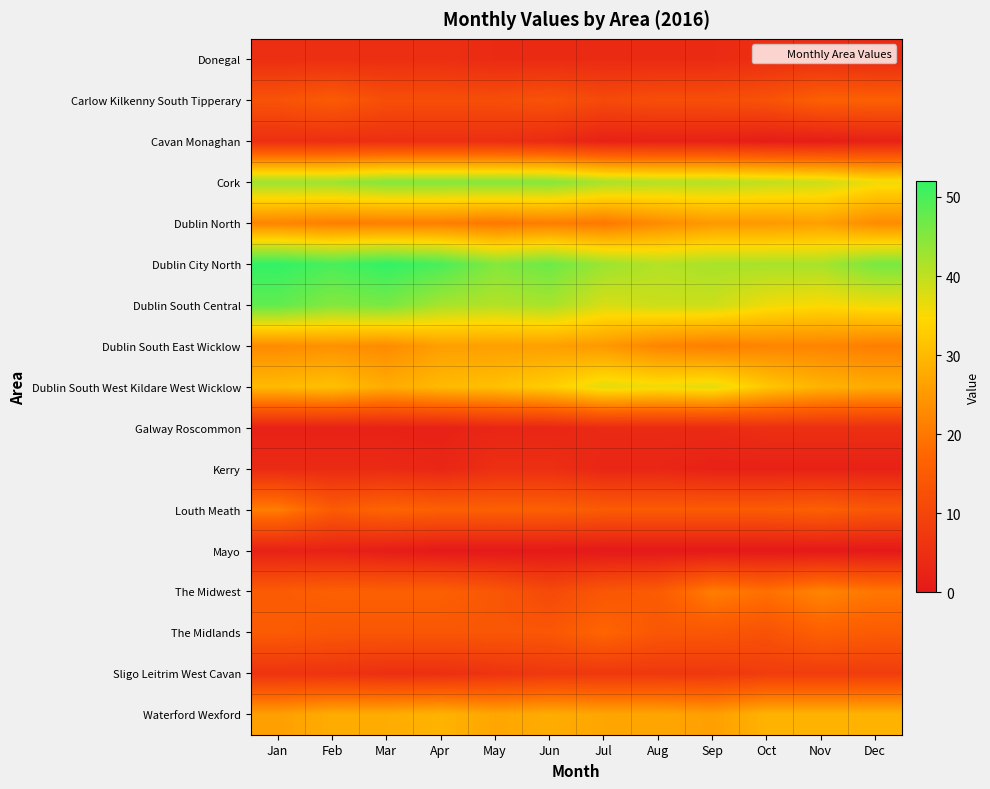

What is the total value across all series at Oct?

307